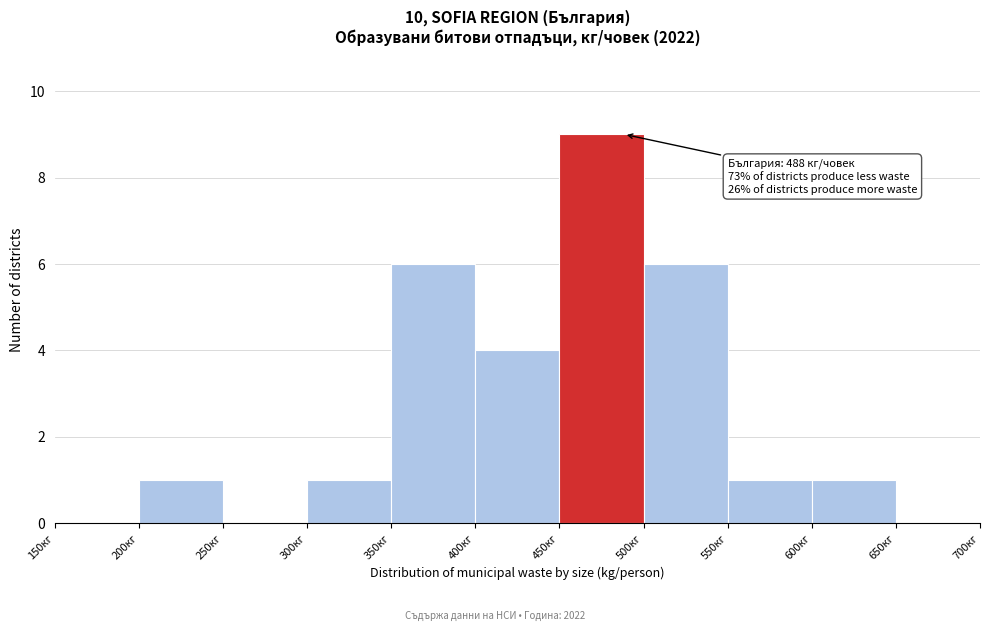

Over which range of the x-axis is the bar tallest?

450 to 500